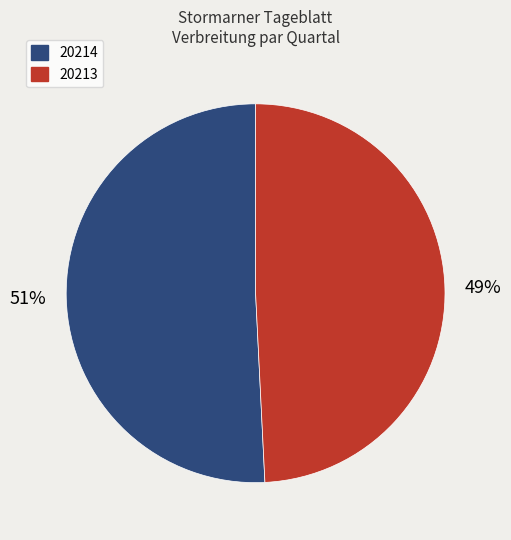

Between 20214 and 20213, which is larger?

20214